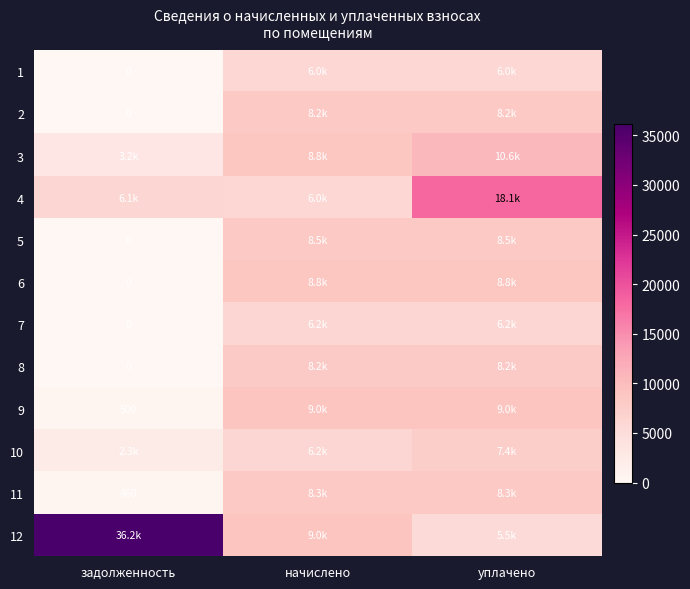

Is it true that 2 equals 11001.2 at уплачено?

False